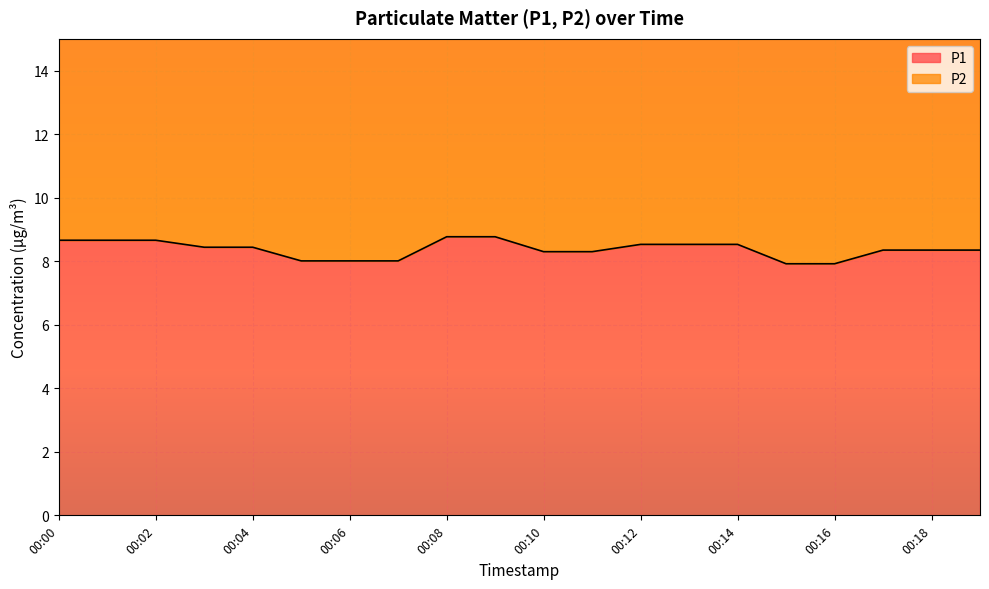

Rank the series by their maximum value, from highest to lowest.

P2, P1